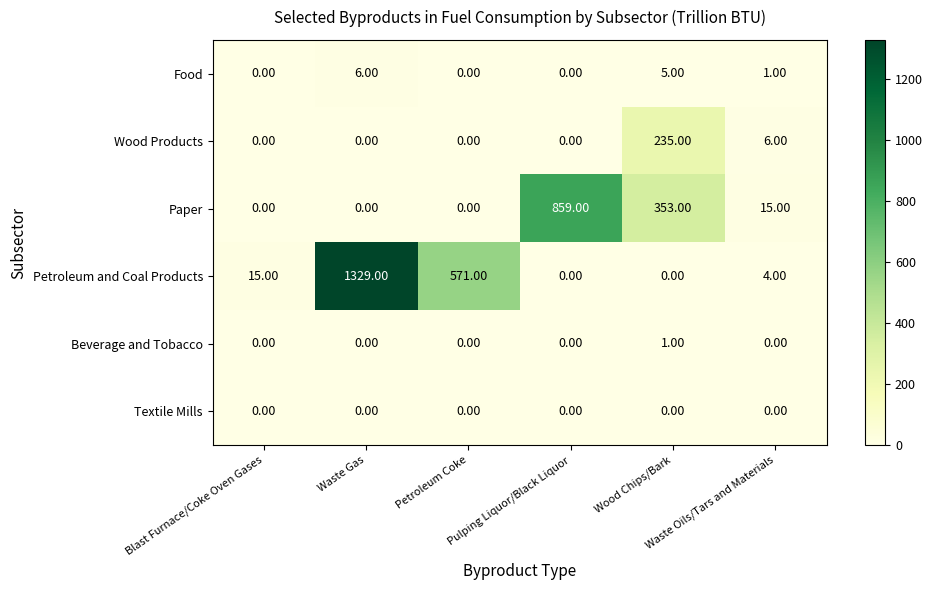

Which series has the widest spread of values?

Petroleum and Coal Products